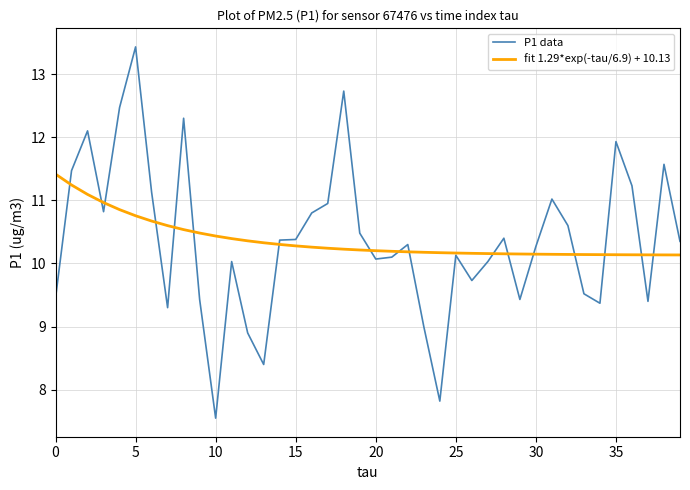

What is the maximum value shown in the chart?

13.4